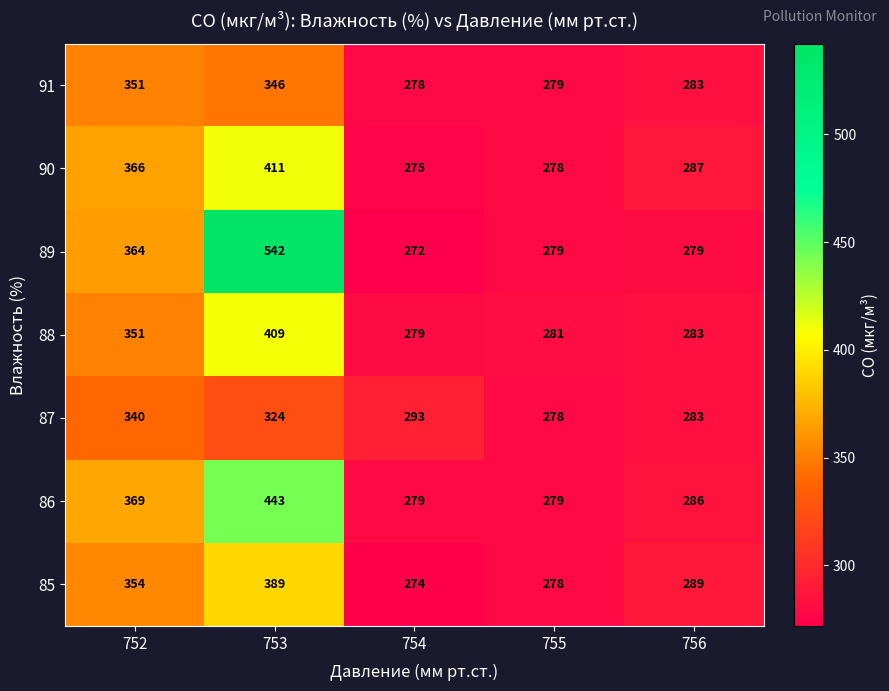

True or false: 85 has a value of 278 at 755.

True